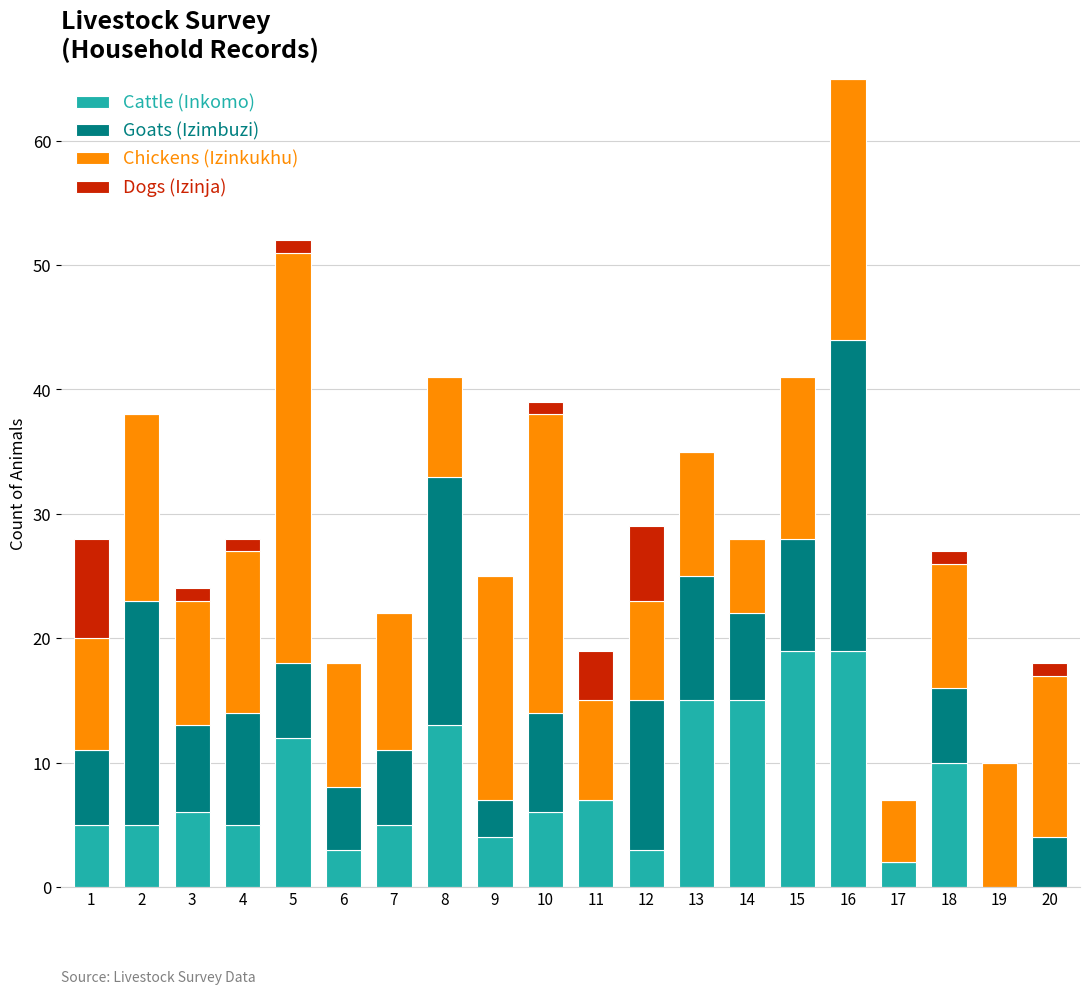

True or false: Cattle (Inkomo) has a value of 7 at 16.

False